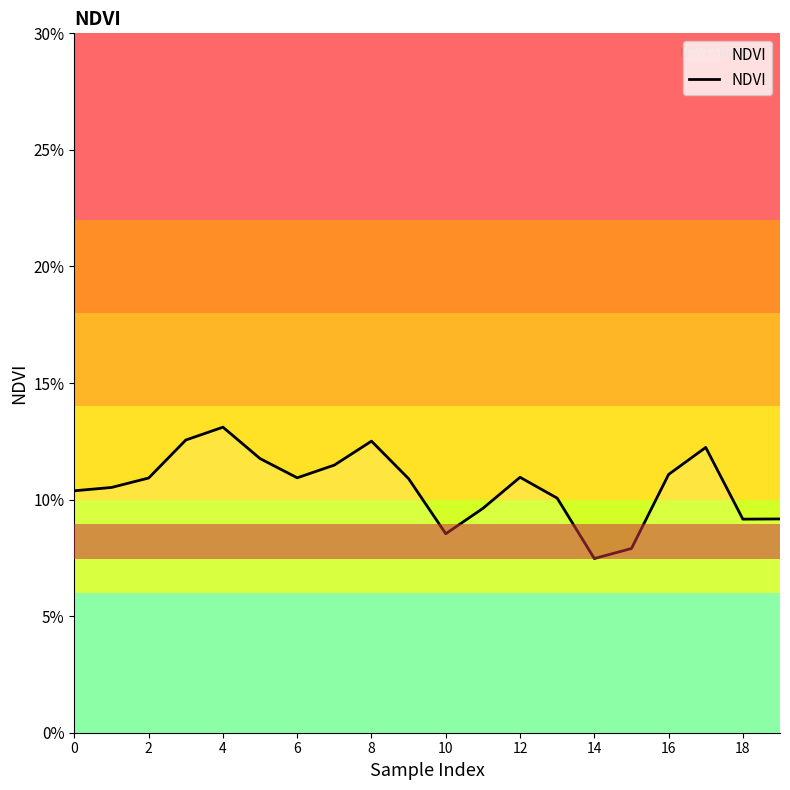

Does the chart display data point markers on the line(s)?

No